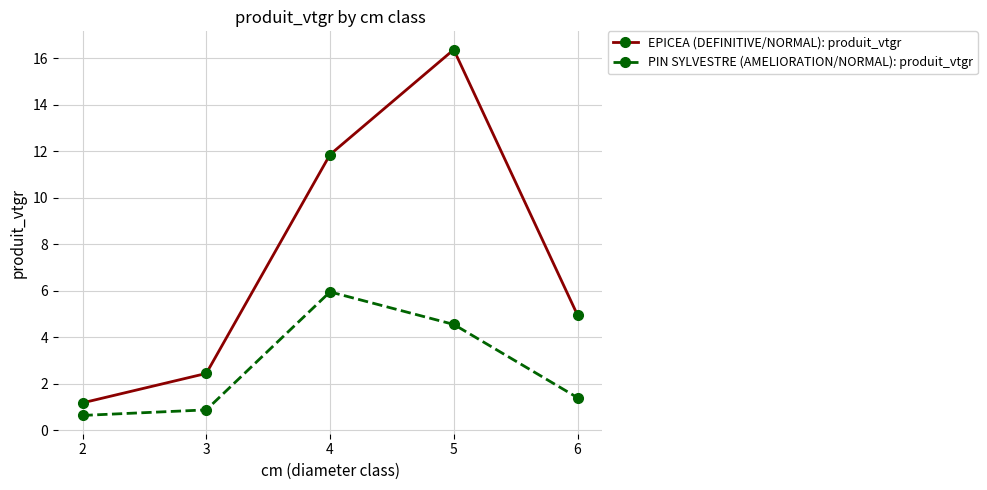

At 6, list the series in order from largest to smallest.

EPICEA (DEFINITIVE/NORMAL): produit_vtgr, PIN SYLVESTRE (AMELIORATION/NORMAL): produit_vtgr